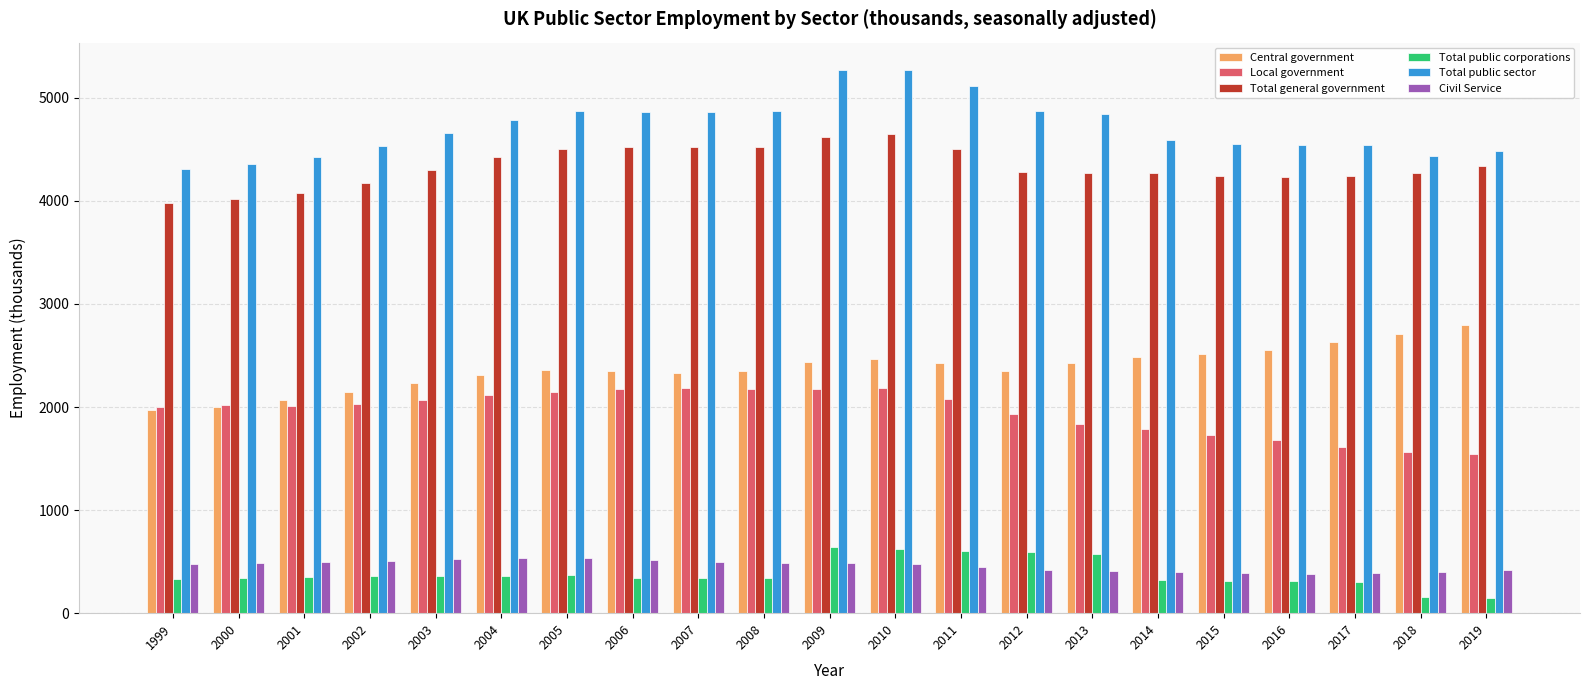

Is the value of Total general government at 2006 greater than the value of Civil Service at 2009?

Yes